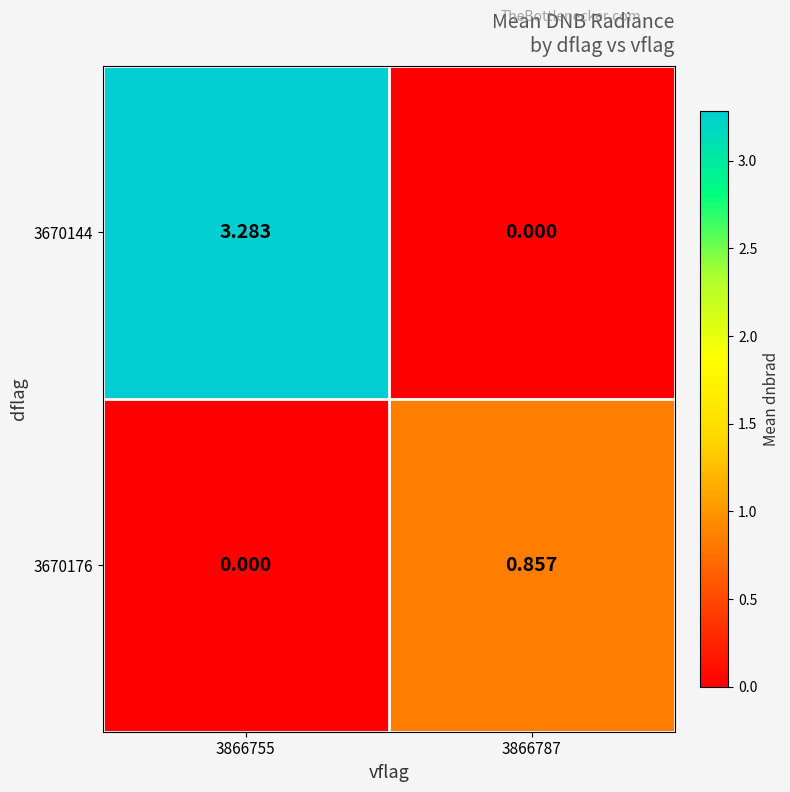

List the series in order of their overall mean, lowest first.

3670176, 3670144